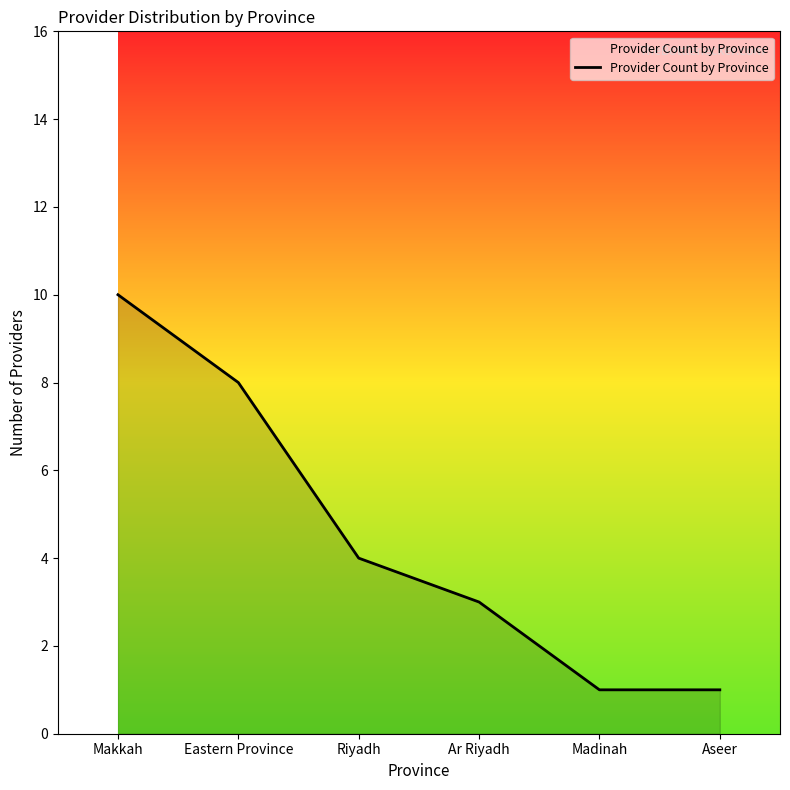

Between Madinah and Eastern Province, which is larger?

Eastern Province